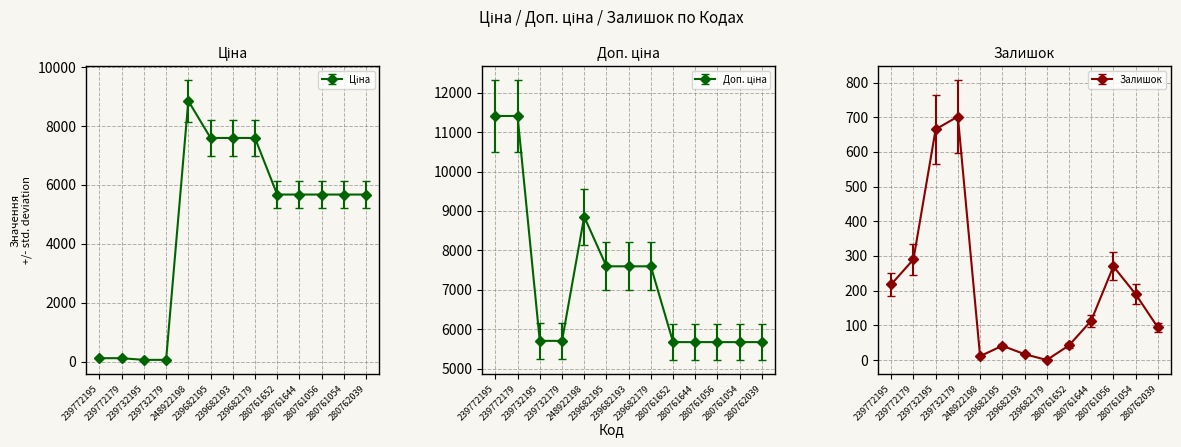

Reading left to right, transcribe all the data shown in this chart.

Ціна: 239772195=114.1	239772179=114.1	239732195=57.0	239732179=57.0	248922198=8856.7	239682195=7596.5	239682193=7596.5	239682179=7596.5	280761652=5673.8	280761644=5673.8	280761056=5673.8	280761054=5673.8	280762039=5673.8
Доп. ціна: 239772195=11410.0	239772179=11410.0	239732195=5705.0	239732179=5705.0	248922198=8856.7	239682195=7596.5	239682193=7596.5	239682179=7596.5	280761652=5673.8	280761644=5673.8	280761056=5673.8	280761054=5673.8	280762039=5673.8
Залишок: 239772195=218.0	239772179=290.0	239732195=665.0	239732179=702.0	248922198=11.0	239682195=41.0	239682193=17.0	239682179=0.0	280761652=42.0	280761644=113.0	280761056=270.0	280761054=190.0	280762039=94.0